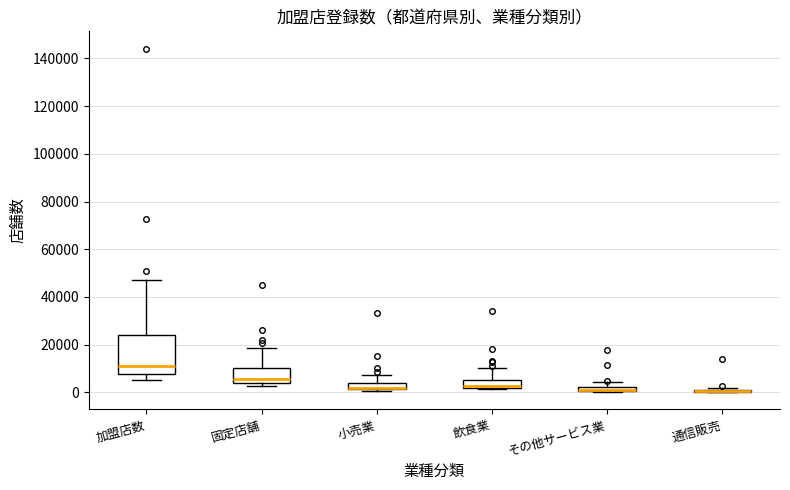

Comparing the boxes themselves (not the whiskers), which one is the tallest?

加盟店数